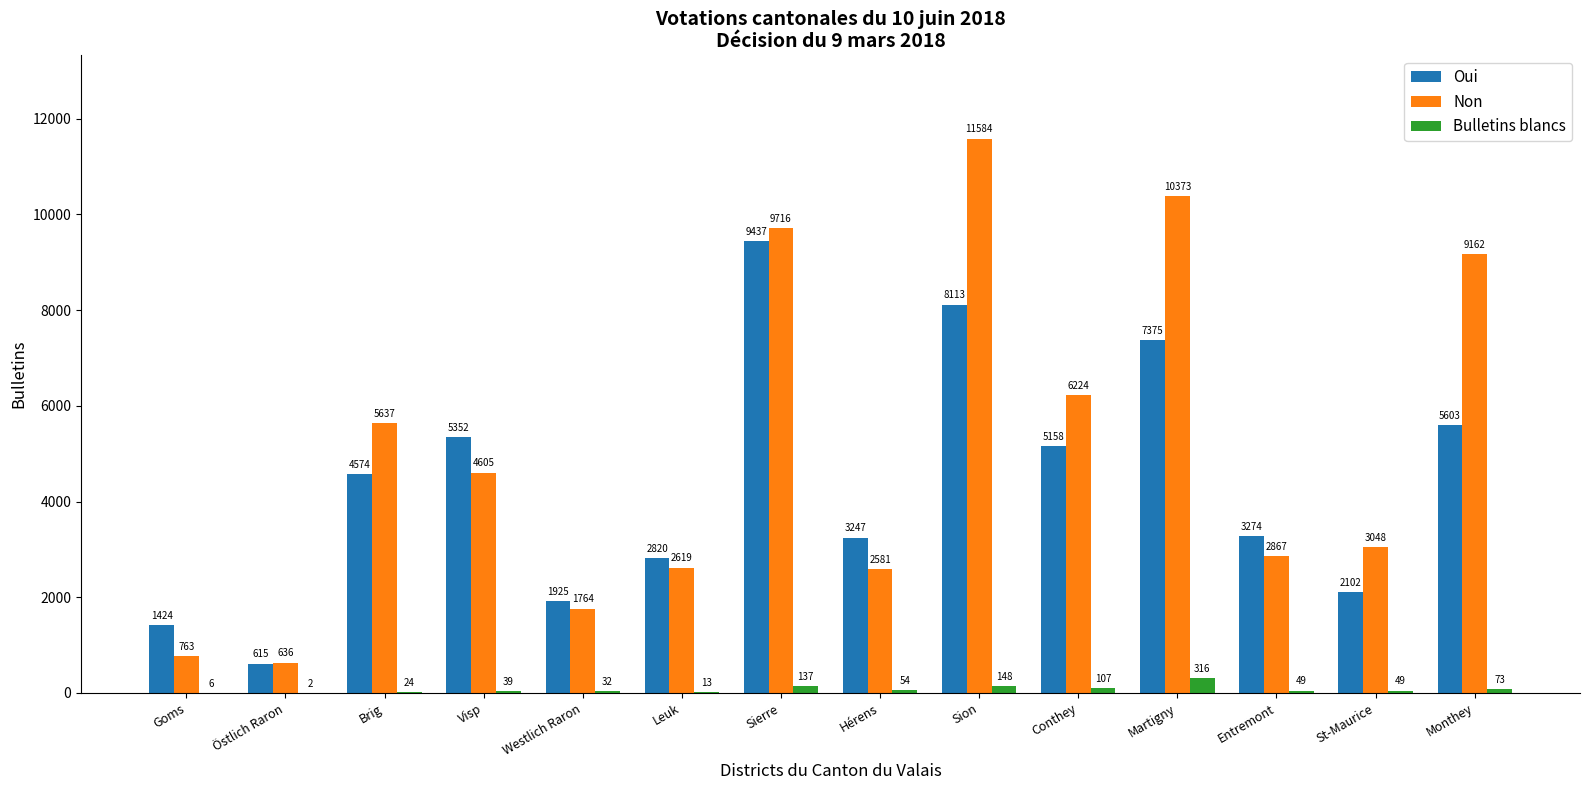

Between Sion and Martigny, which series saw the biggest shift?

Non